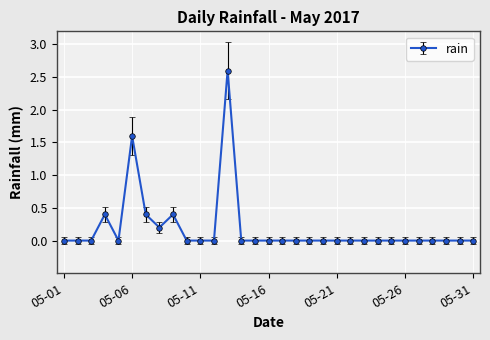

What is the sum of all values?

5.6